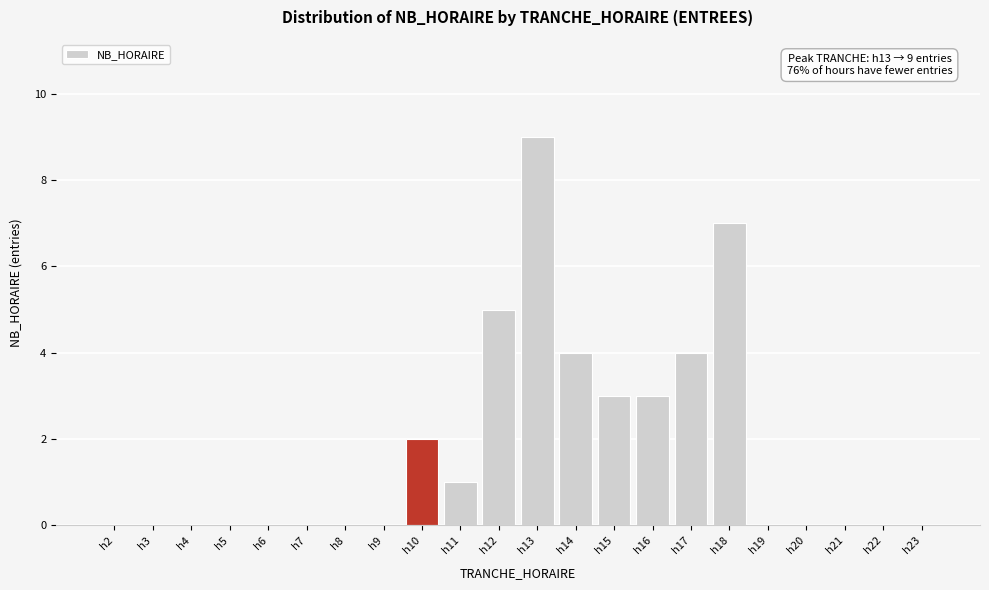

Reading right to left, extract all data points from this chart.

h23=0	h22=0	h21=0	h20=0	h19=0	h18=7	h17=4	h16=3	h15=3	h14=4	h13=9	h12=5	h11=1	h10=2	h9=0	h8=0	h7=0	h6=0	h5=0	h4=0	h3=0	h2=0